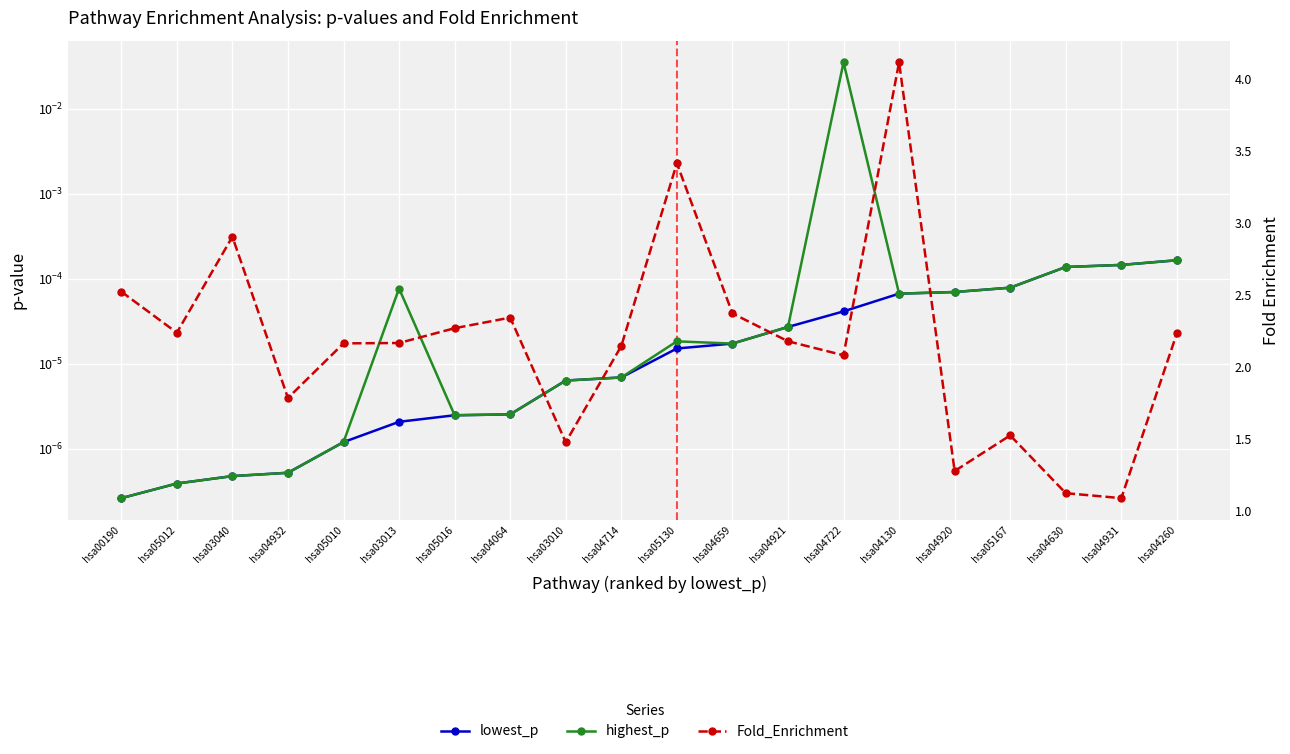

Which label corresponds to the smallest value in the chart?

hsa00190